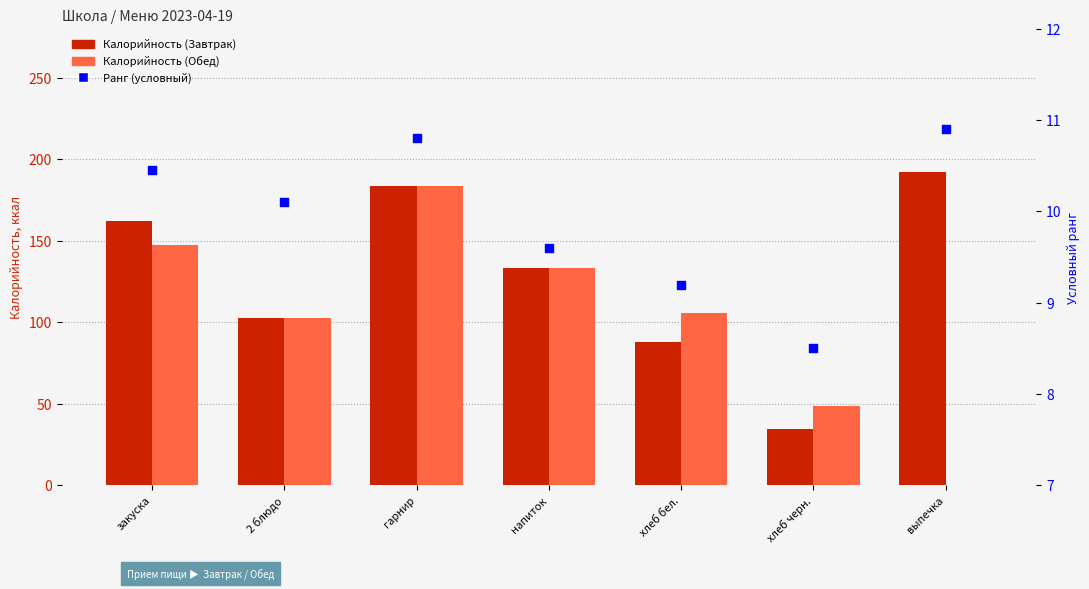

Which series contains the highest Y value?

Калорийность (Завтрак)